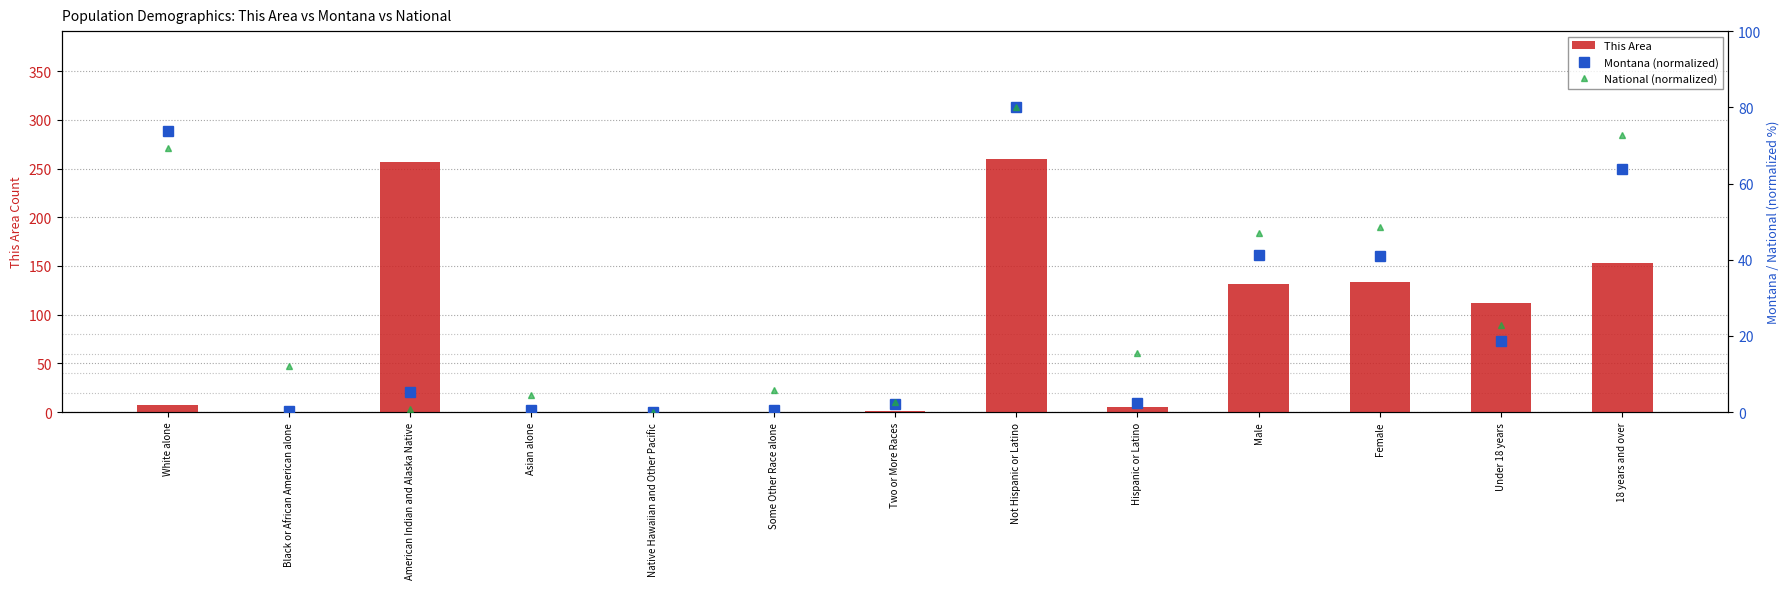

Reading left to right, transcribe all the data shown in this chart.

This Area: White alone=7.0	Black or African American alone=0.0	American Indian and Alaska Native=257.0	Asian alone=0.0	Native Hawaiian and Other Pacific=0.0	Some Other Race alone=0.0	Two or More Races=1.0	Not Hispanic or Latino=260.0	Hispanic or Latino=5.0	Male=131.0	Female=134.0	Under 18 years=112.0	18 years and over=153.0
Montana (normalized): White alone=73.7	Black or African American alone=0.3	American Indian and Alaska Native=5.2	Asian alone=0.5	Native Hawaiian and Other Pacific=0.1	Some Other Race alone=0.5	Two or More Races=2.1	Not Hispanic or Latino=80.0	Hispanic or Latino=2.4	Male=41.4	Female=41.0	Under 18 years=18.6	18 years and over=63.8
National (normalized): White alone=69.2	Black or African American alone=12.1	American Indian and Alaska Native=0.9	Asian alone=4.5	Native Hawaiian and Other Pacific=0.2	Some Other Race alone=5.9	Two or More Races=2.8	Not Hispanic or Latino=80.0	Hispanic or Latino=15.6	Male=47.0	Female=48.6	Under 18 years=23.0	18 years and over=72.7